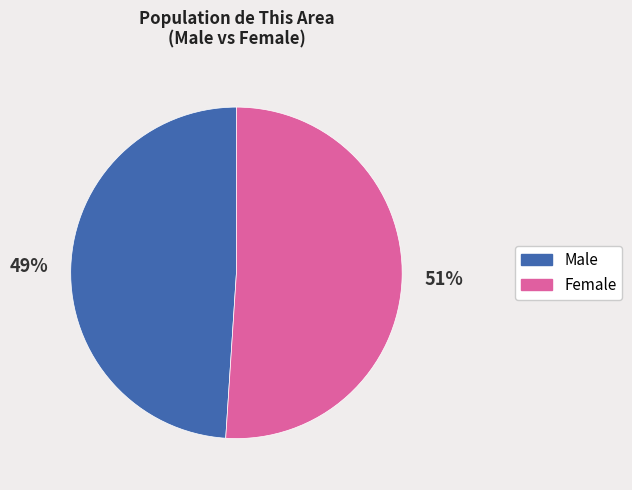

Which has a higher value, Male or Female?

Female